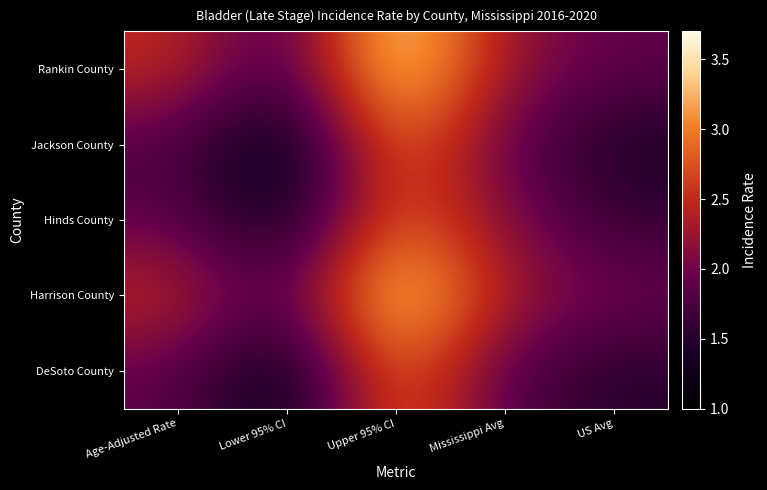

Which series changed the most between Upper 95% CI and US Avg?

Rankin County